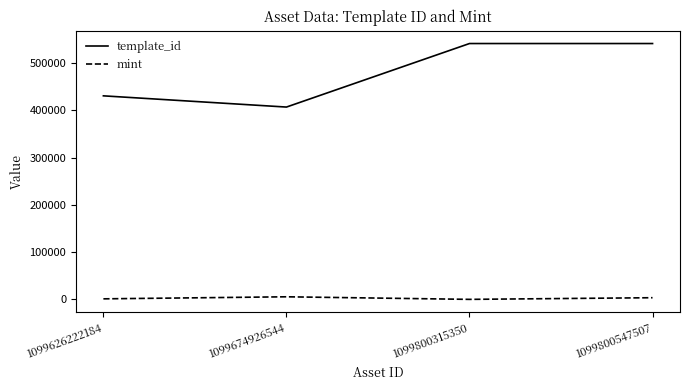

Which series has the largest total across all categories?

template_id